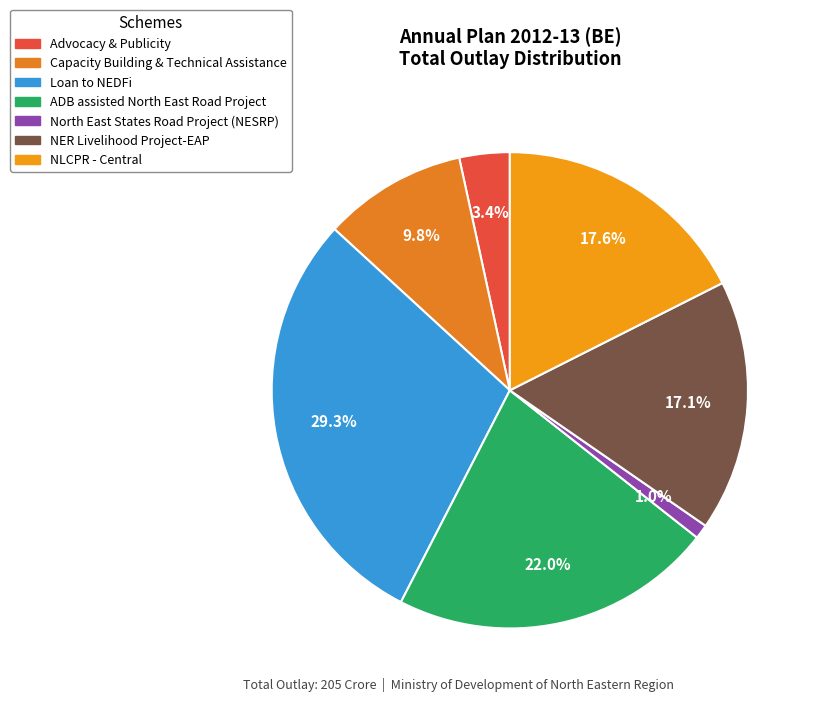

To the nearest percent, what is the combined percentage of ADB assisted North East Road Project and NER Livelihood Project-EAP?

39%